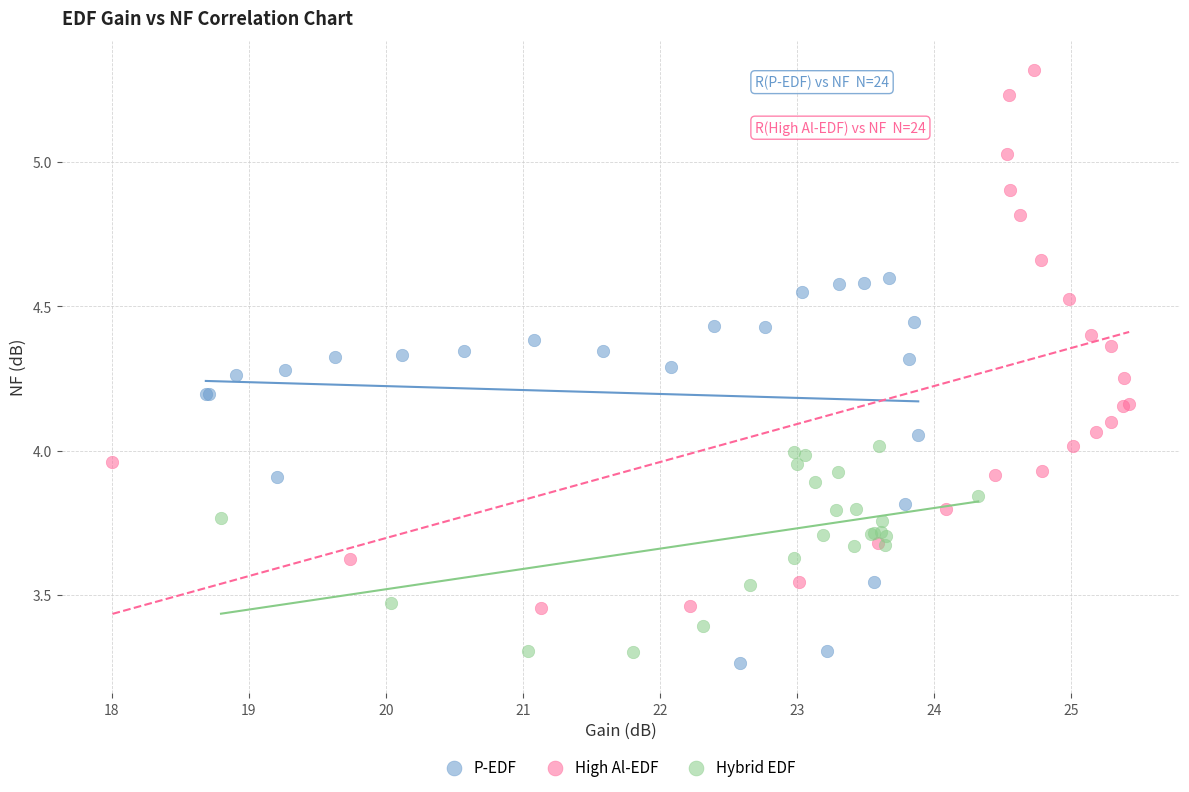

Which series reaches the maximum Y coordinate?

High Al-EDF